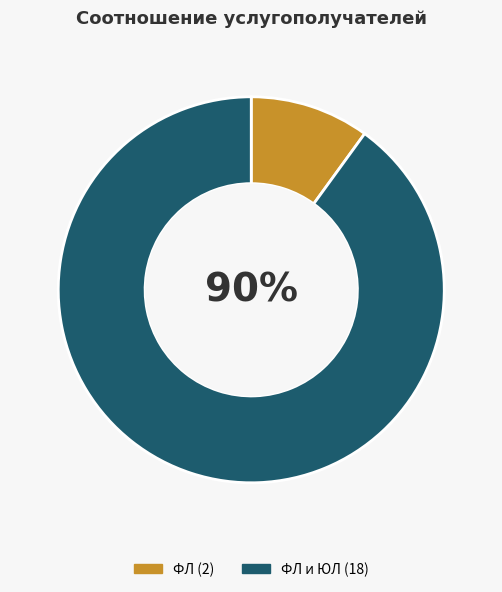

To the nearest percent, what is the average slice percentage?

50%